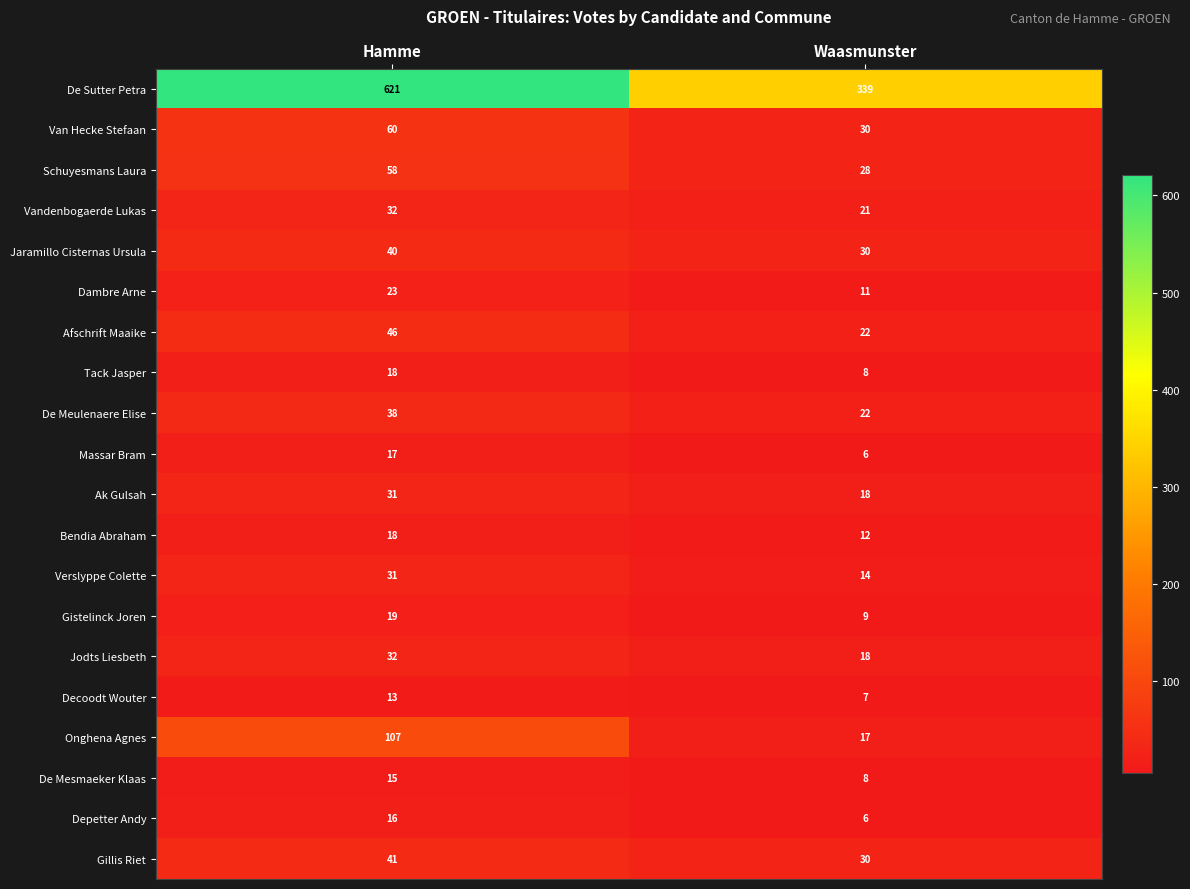

Which series changed the most between Hamme and Waasmunster?

De Sutter Petra